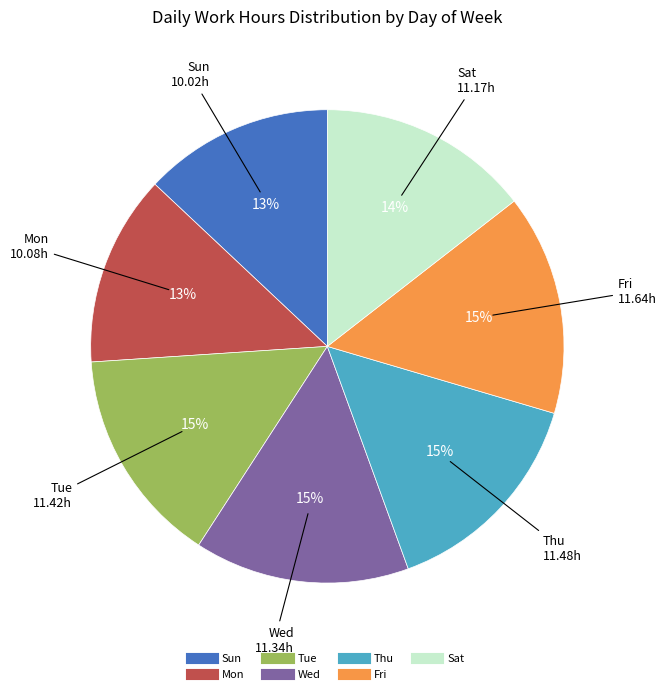

How many slices are in this pie chart?

7